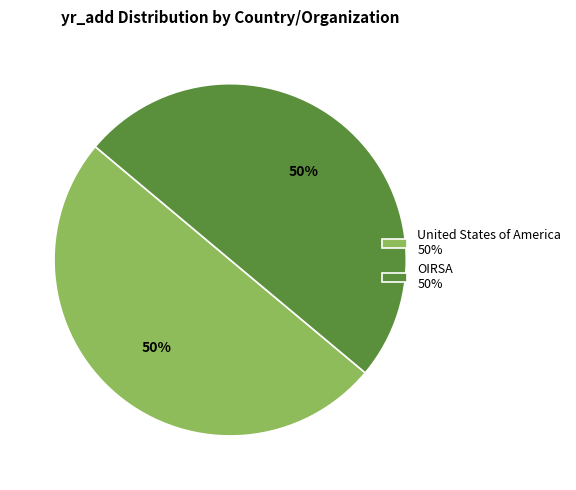

To the nearest percent, what percentage of the pie is United States of America?

50%